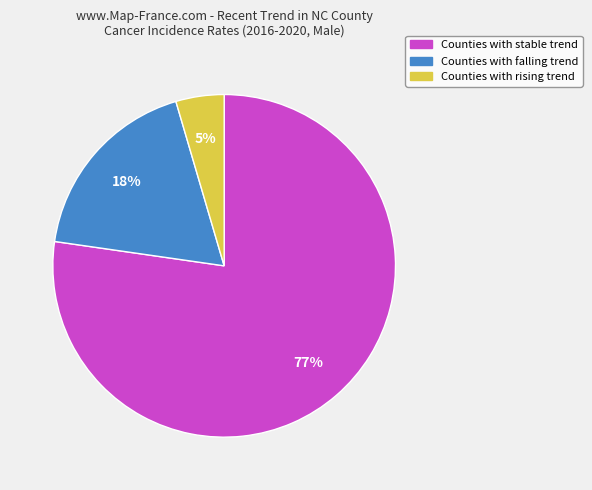

To the nearest percent, what is the average slice percentage?

33%